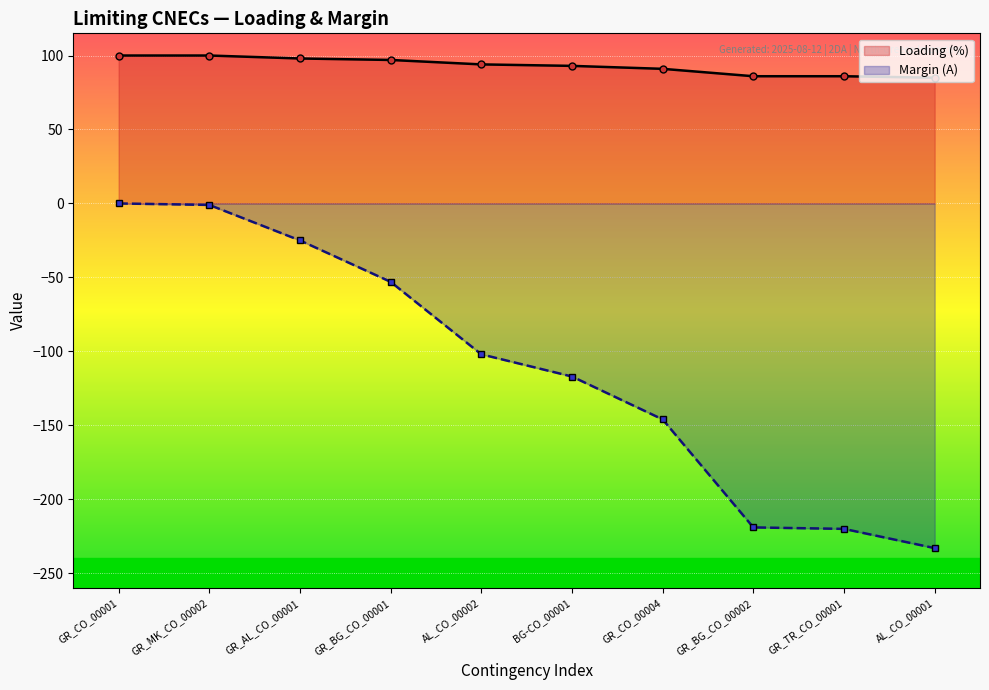

At how many categories does at least one series exceed 57?

10